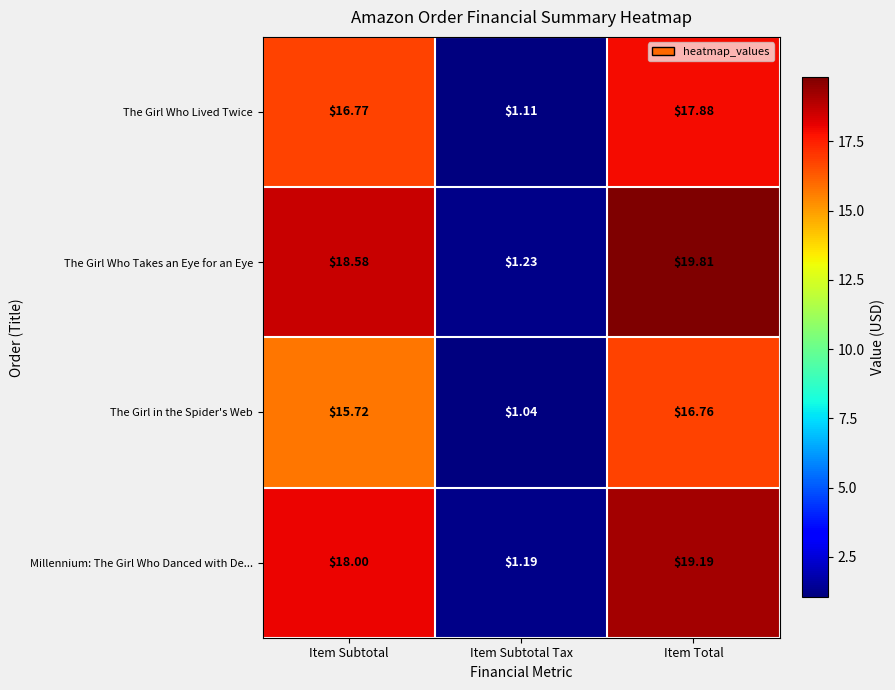

Which category has the highest value in the The Girl in the Spider's Web series?

Item Total